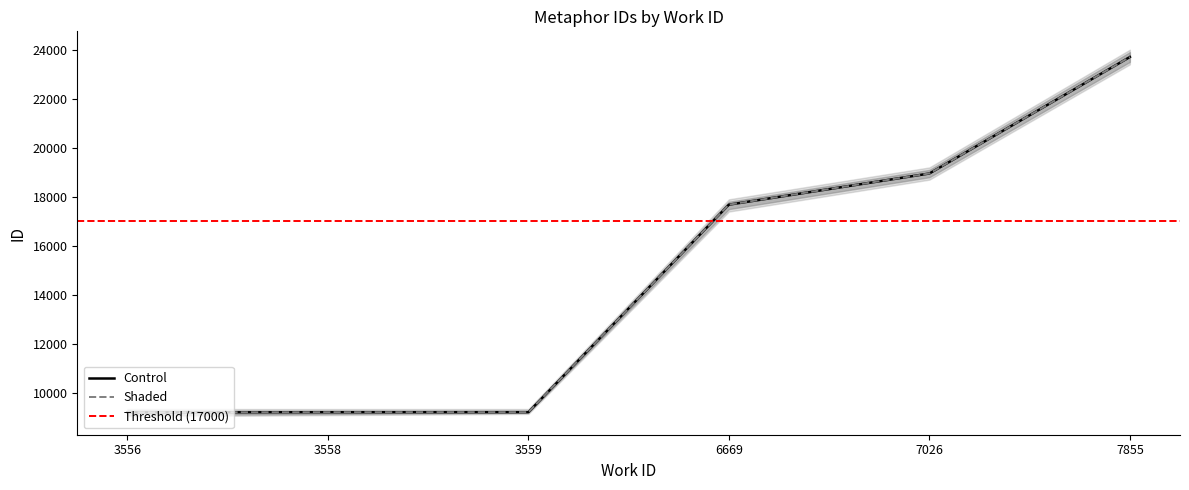

Is this an area chart (filled region under the line)?

No